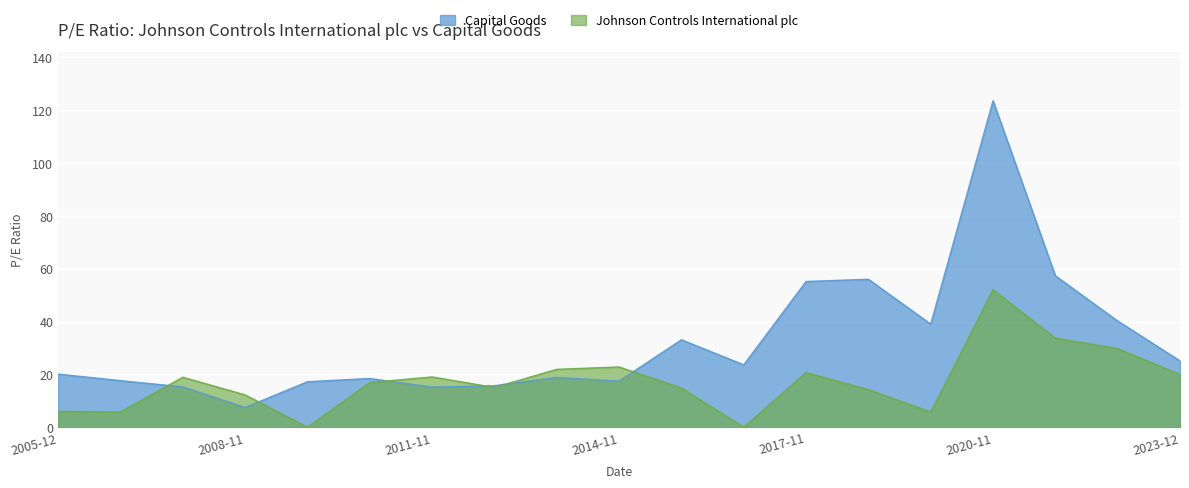

Rank the series by their average value, from lowest to highest.

Johnson Controls International plc, Capital Goods